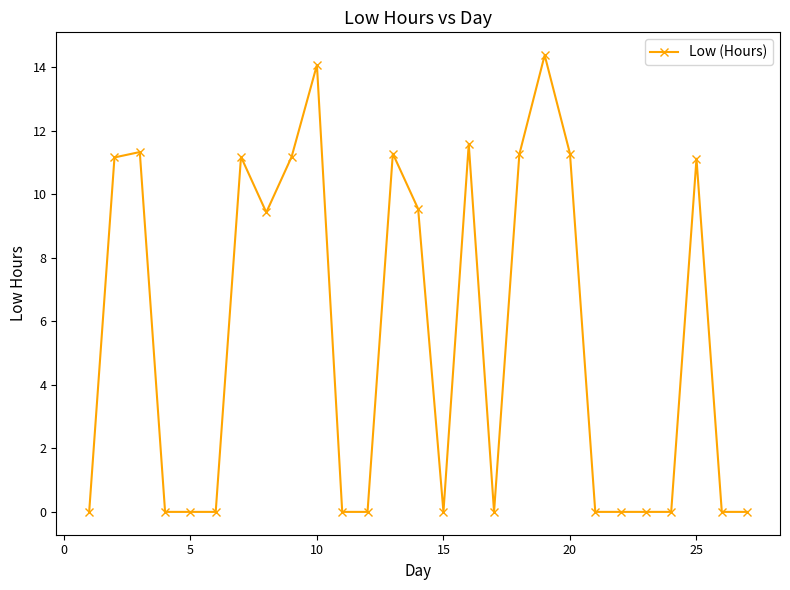

Does the chart display data point markers on the line(s)?

Yes